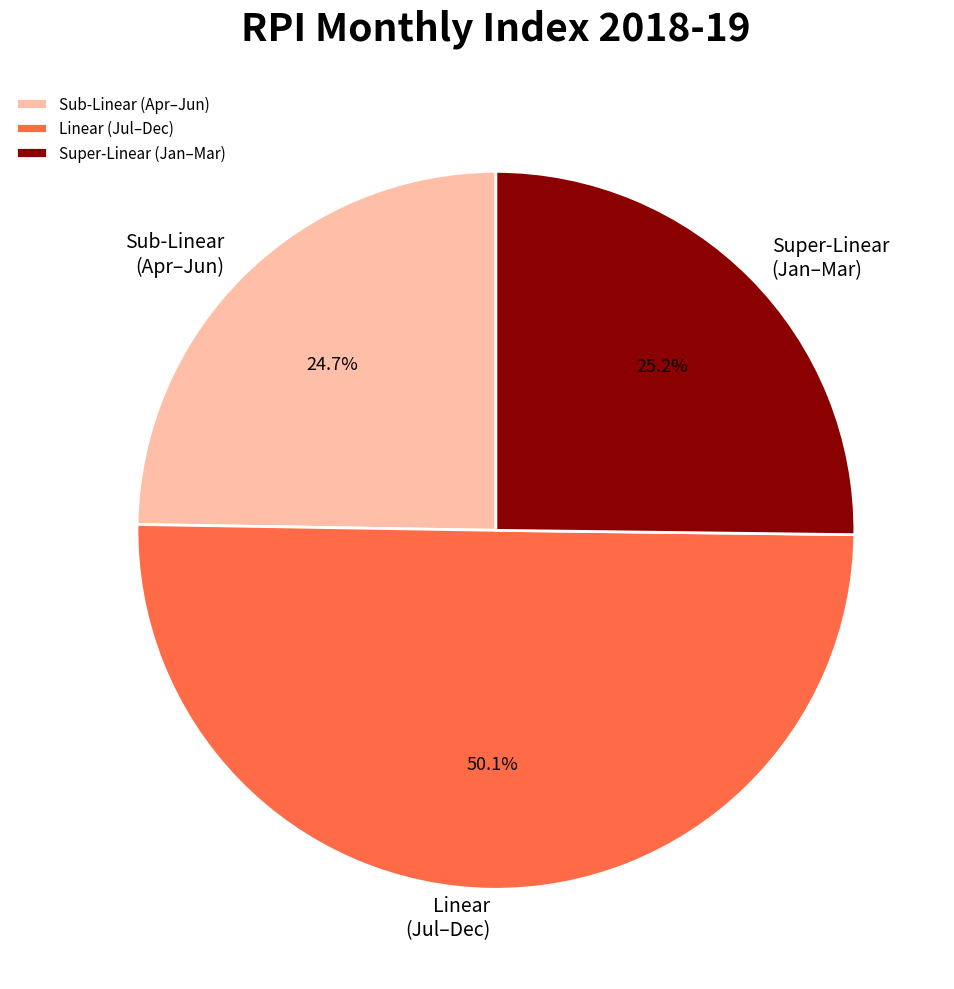

Which has a higher value, Super-Linear (Jan–Mar) or Linear (Jul–Dec)?

Linear (Jul–Dec)